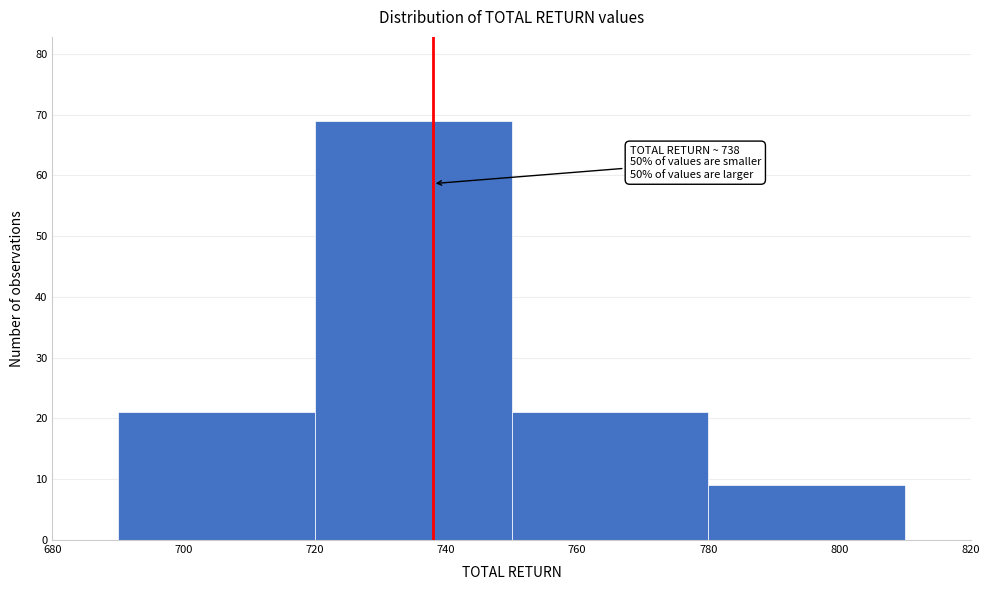

Which range on the x-axis has the tallest bar?

720 to 750